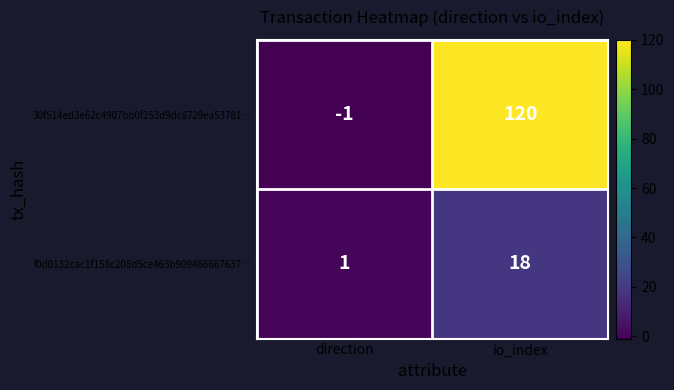

Where is f0d0132cac1f158c208d5ce463b909466667637… nearest to the value 9?

direction